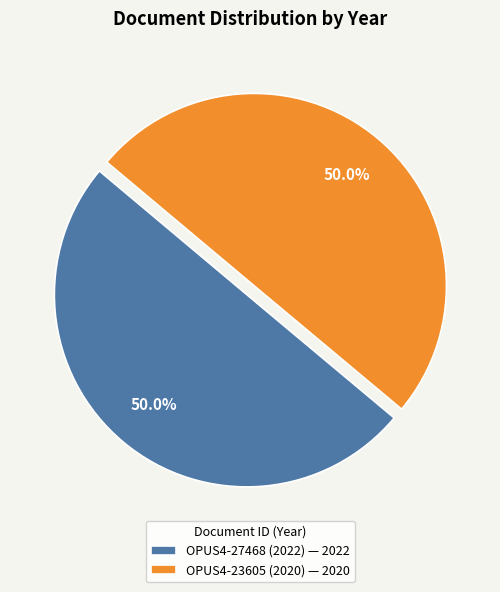

What percentage do OPUS4-23605 (2020) — 2020 and OPUS4-27468 (2022) — 2022 together represent?

100.0%